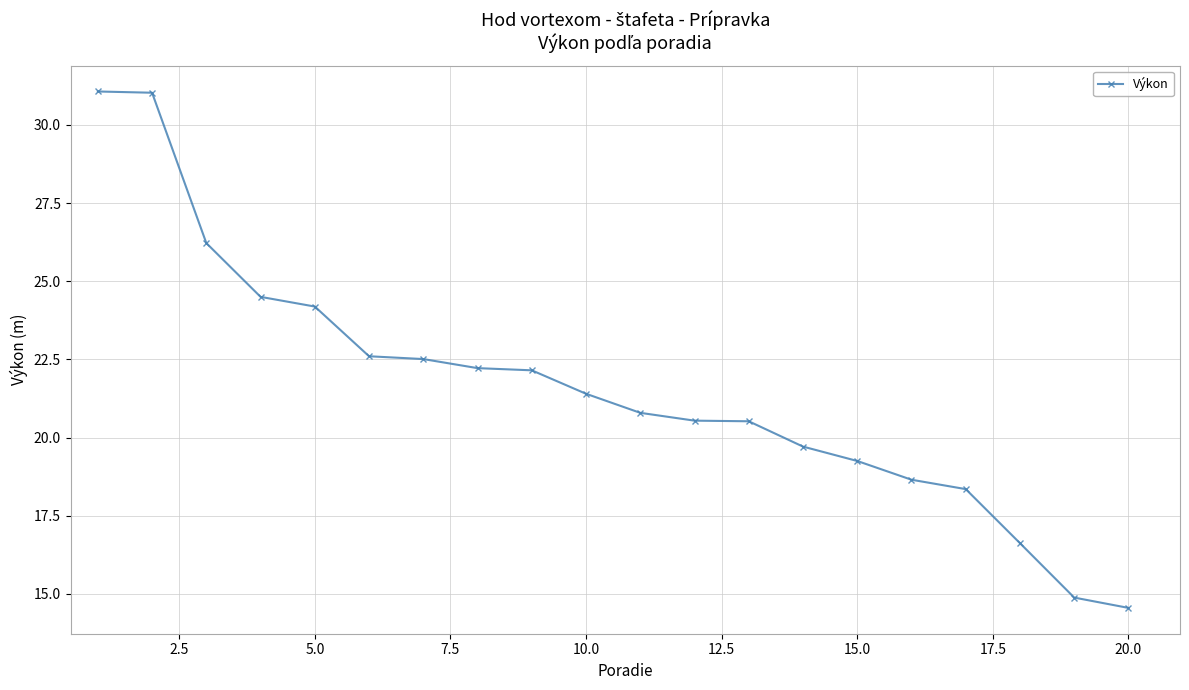

What is the value of the 7th point from the left?

22.5